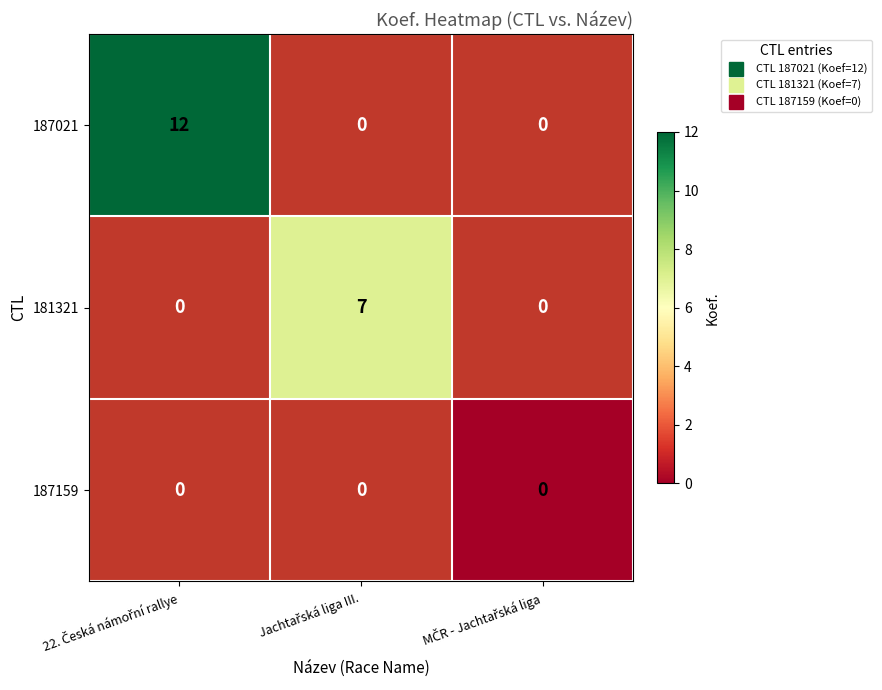

Rank the categories by 187021 value from highest to lowest.

22. Česká námořní rallye, Jachtařská liga III., MČR - Jachtařská liga